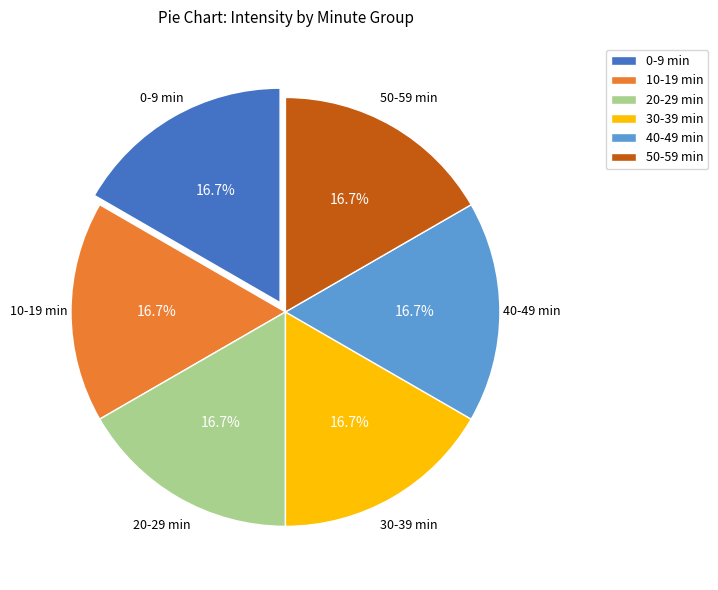

What is the ratio of the value at 50-59 min to the value at 20-29 min?

1.0